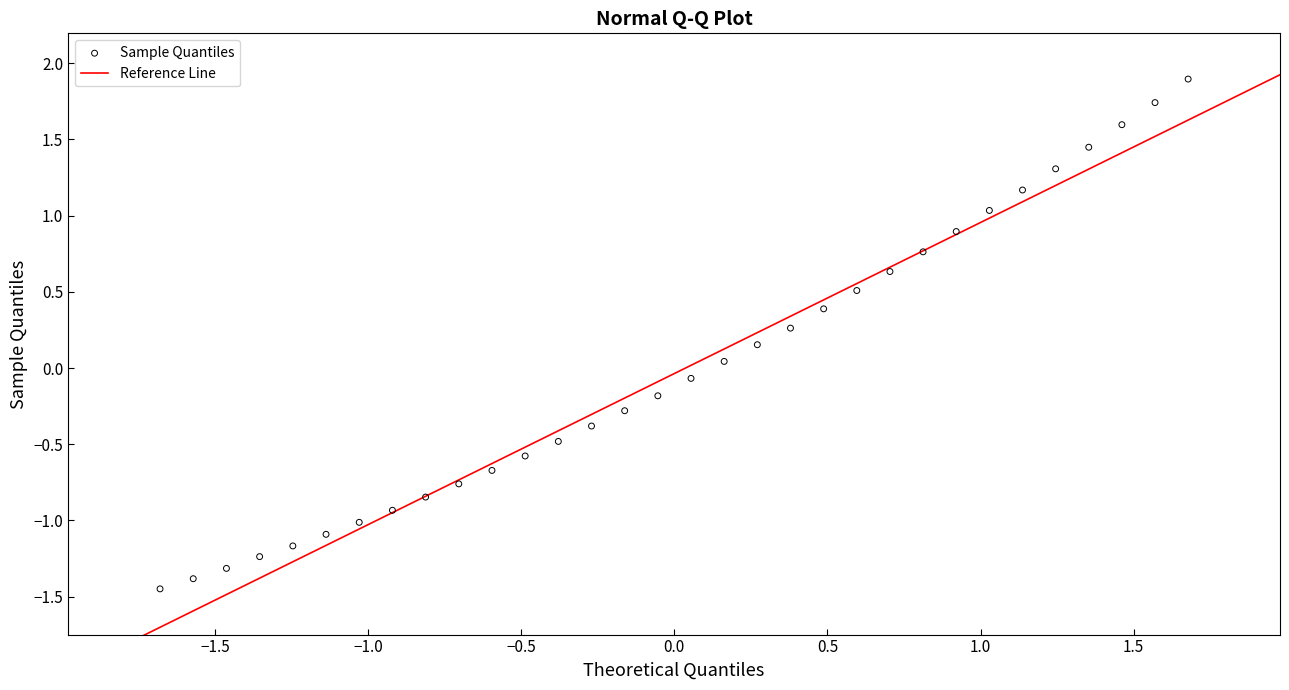

What is the range of X values (max minus min)?

3.4